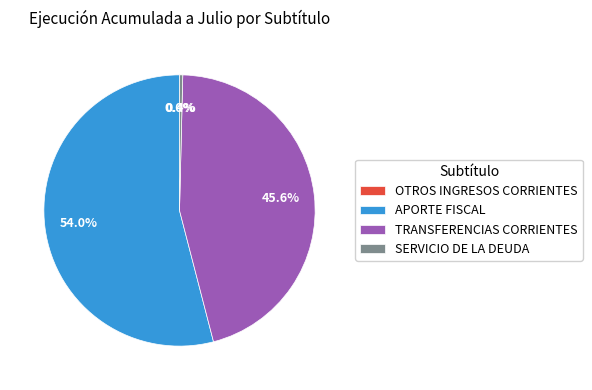

How much of the chart is everything except TRANSFERENCIAS CORRIENTES?

54.4%